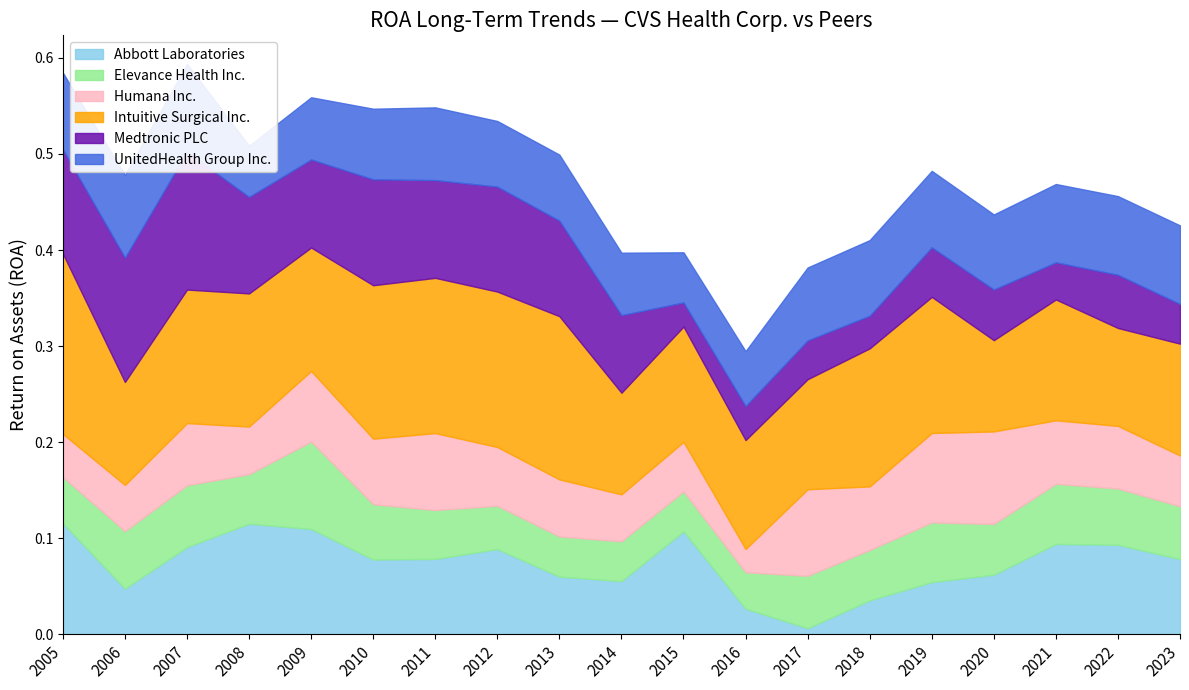

List the labels in order of Humana Inc. value, largest first.

2020, 2019, 2017, 2011, 2009, 2010, 2018, 2021, 2022, 2007, 2012, 2013, 2023, 2015, 2008, 2014, 2006, 2005, 2016